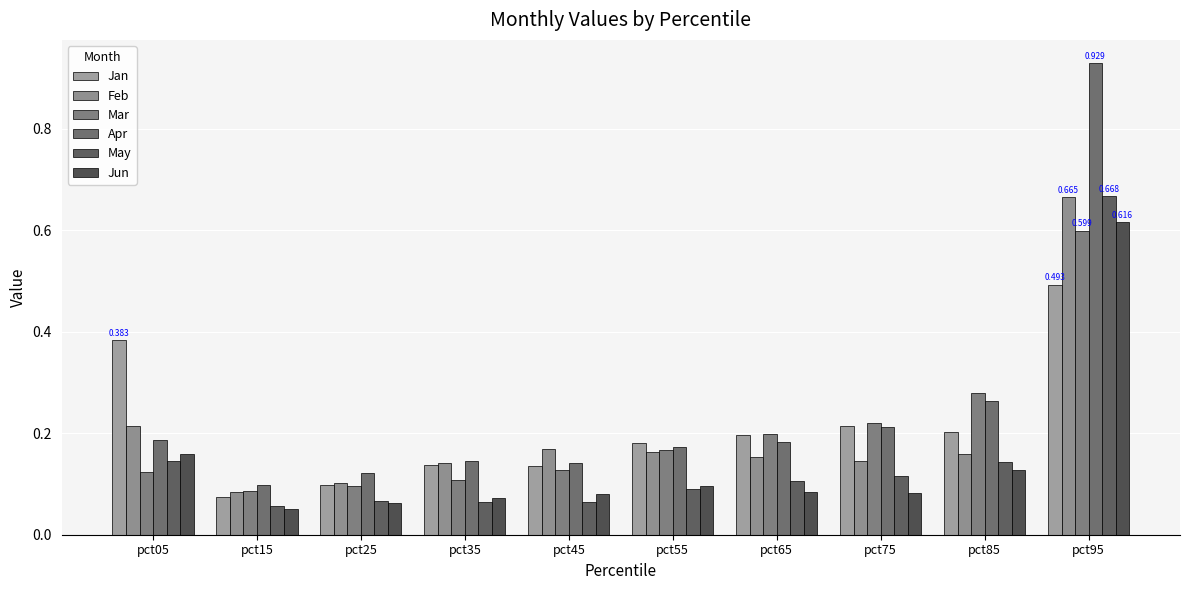

At pct55, list the series in order from smallest to largest.

May, Jun, Feb, Mar, Apr, Jan